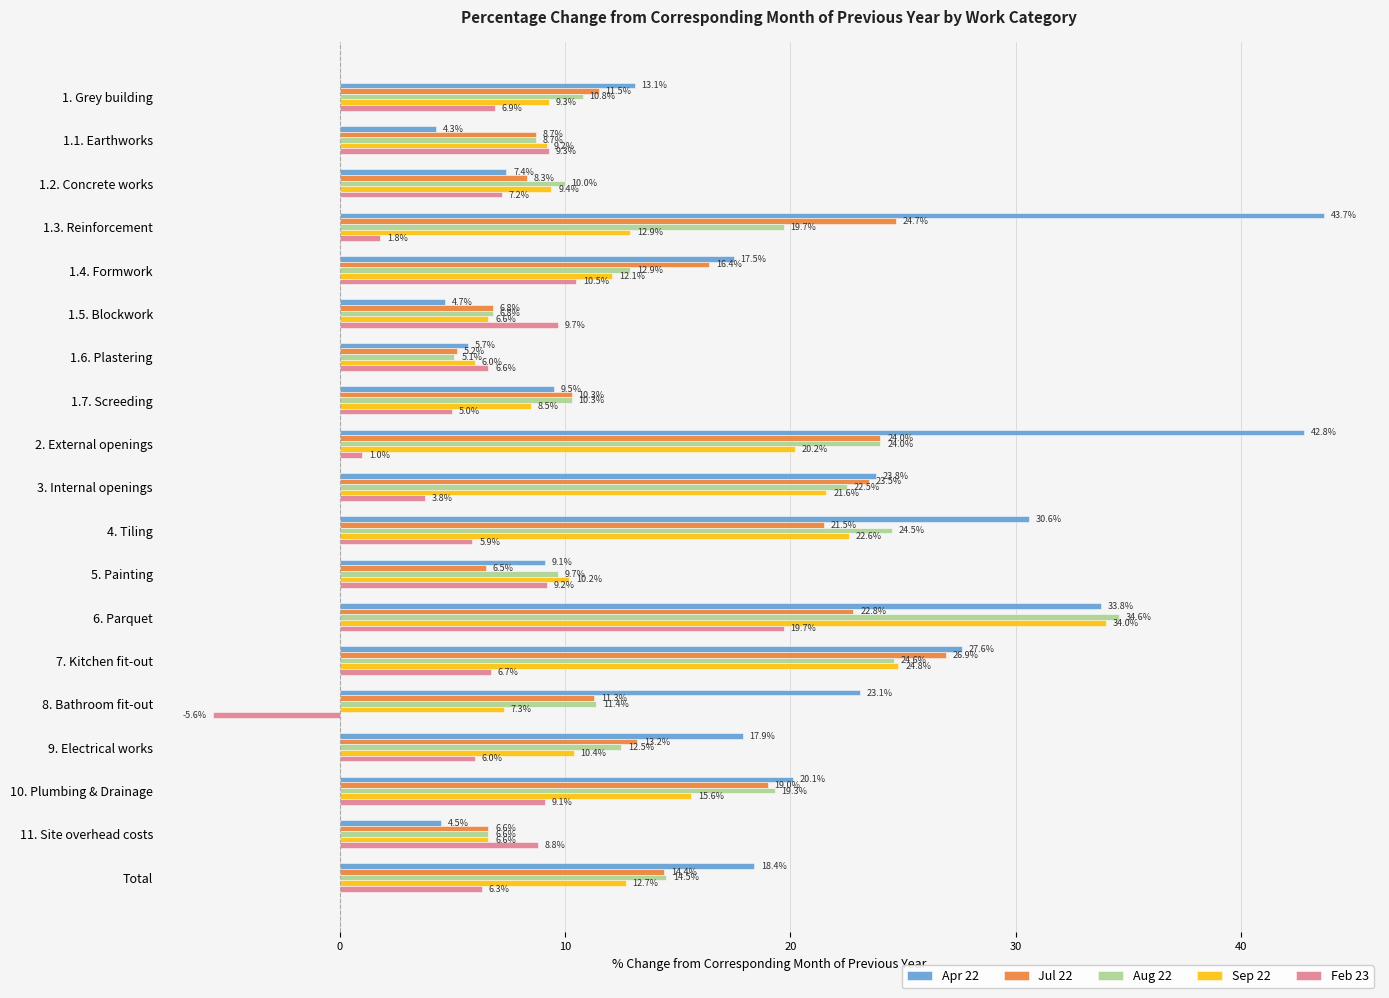

How many data points in Jul 22 are above 13?

10